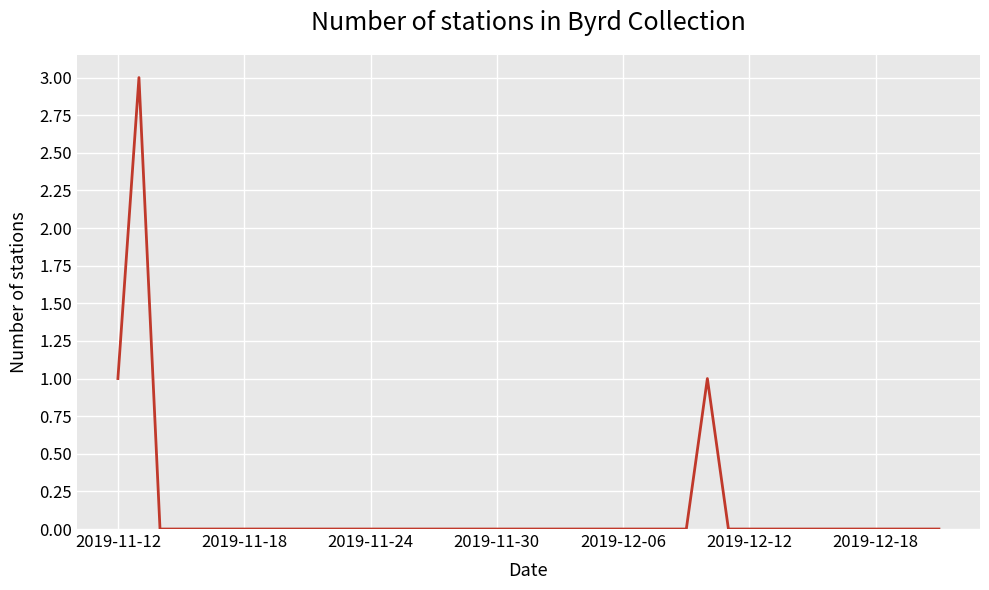

What is the difference between the maximum and minimum values?

3